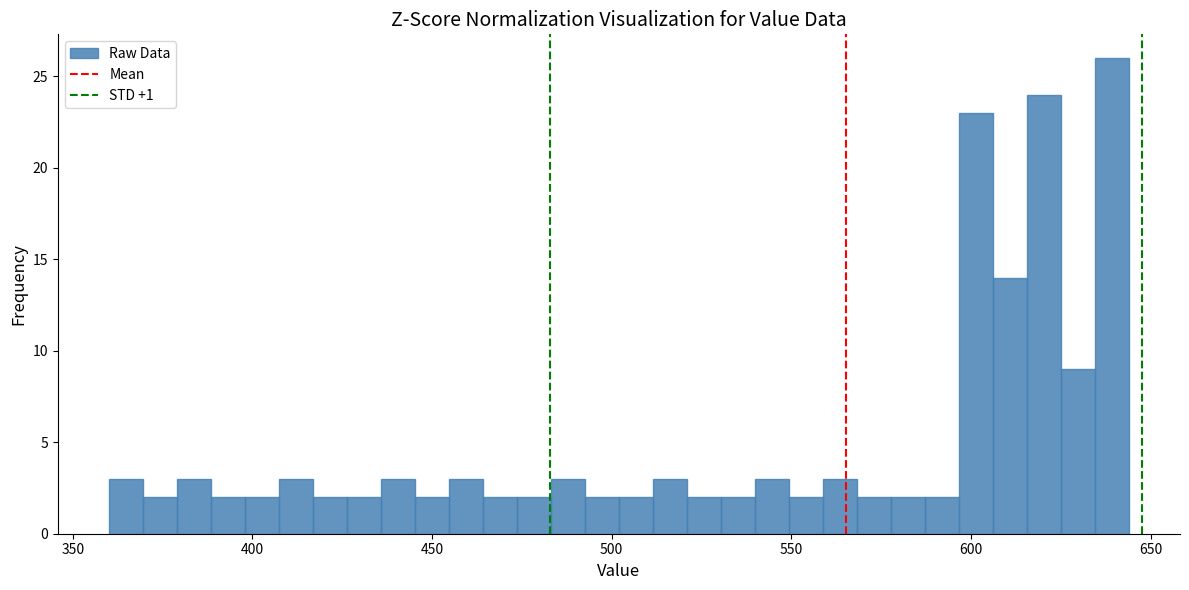

Read against the x-axis, roughly where is the centre of the tallest bar?

640